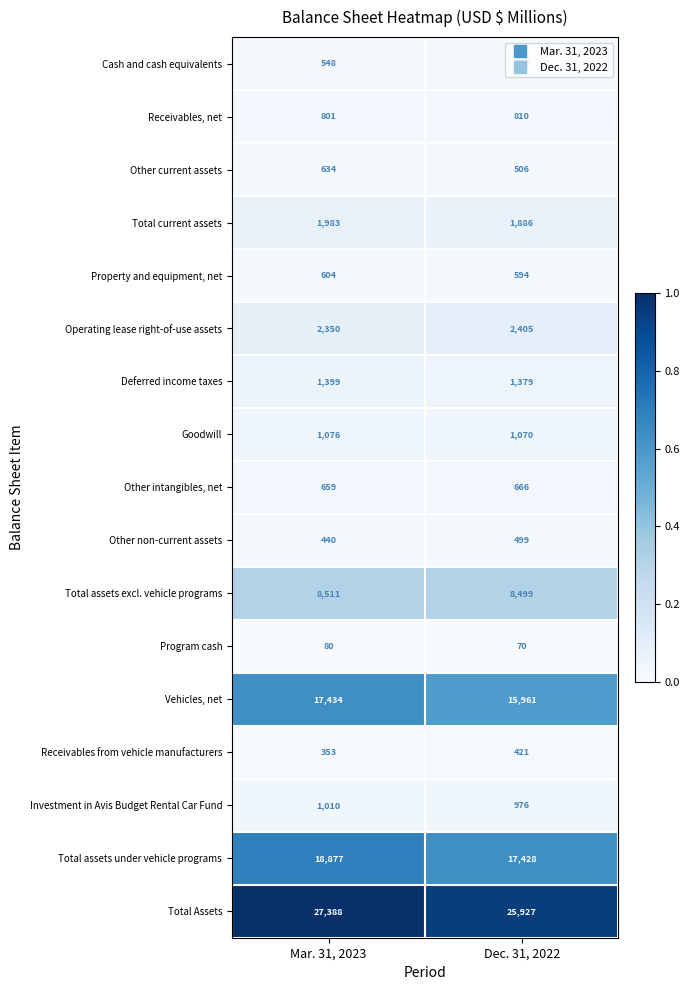

Which series changed the most between Mar. 31, 2023 and Dec. 31, 2022?

Vehicles, net